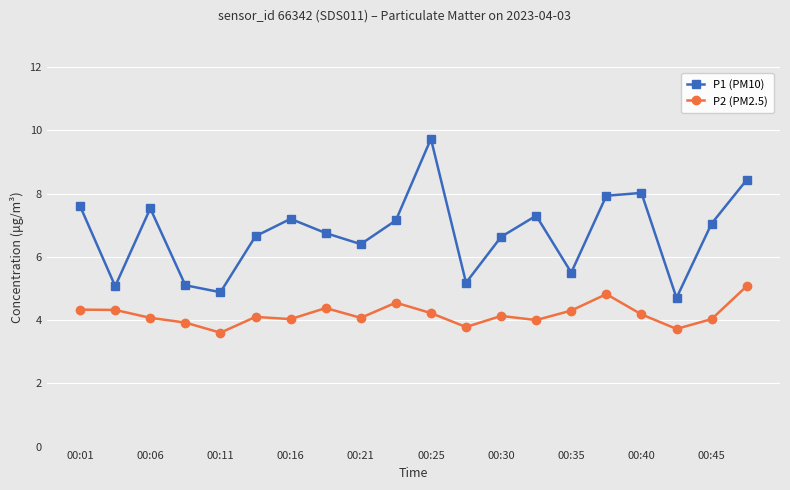

What is the value of the P2 (PM2.5) point at the 12th from the left?

3.8